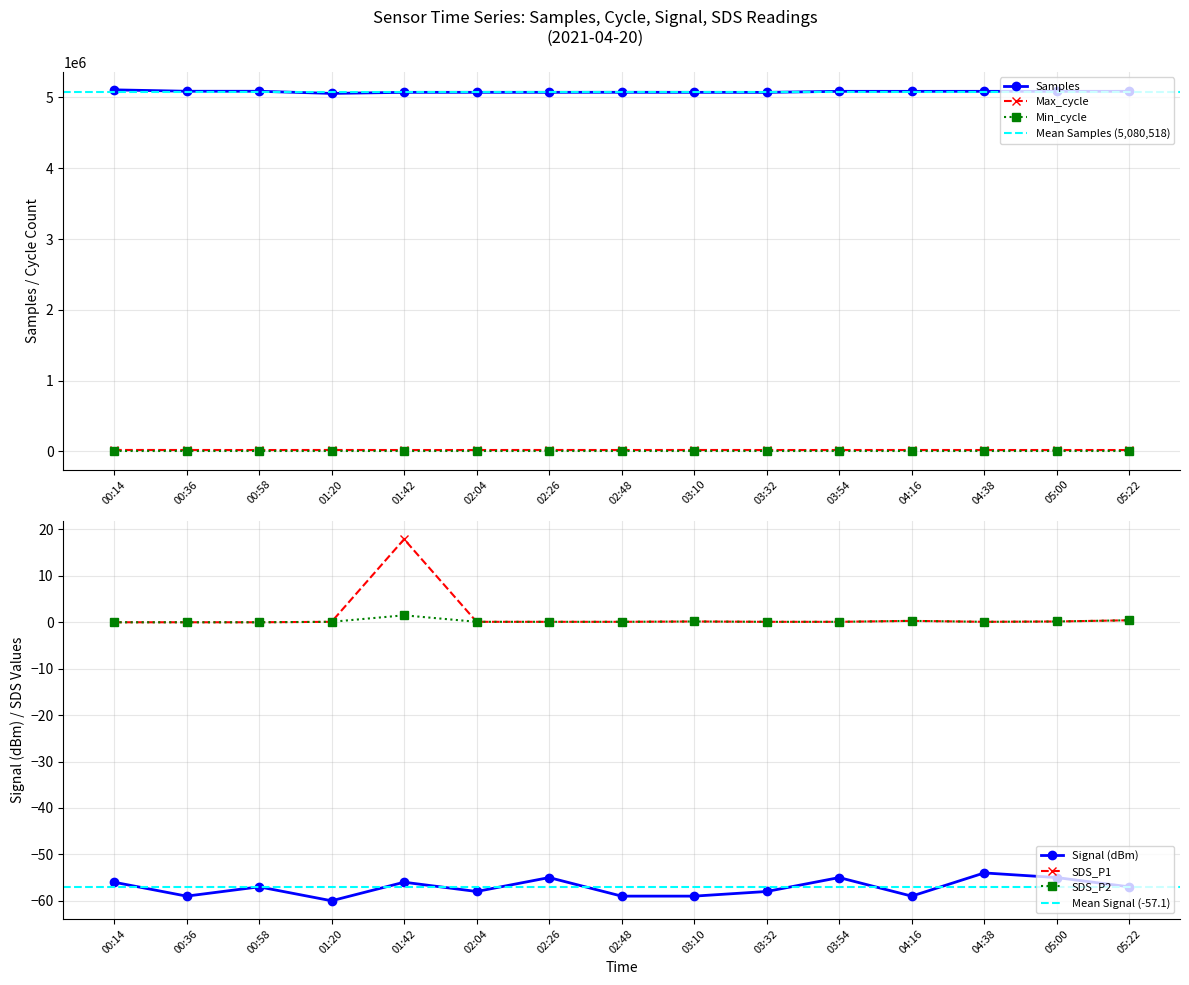

How many lines are shown in the chart?

6